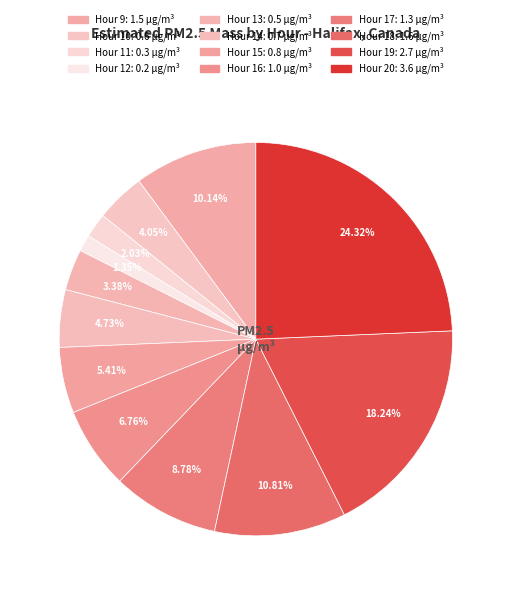

Which category has the biggest portion of the pie?

Hour 20